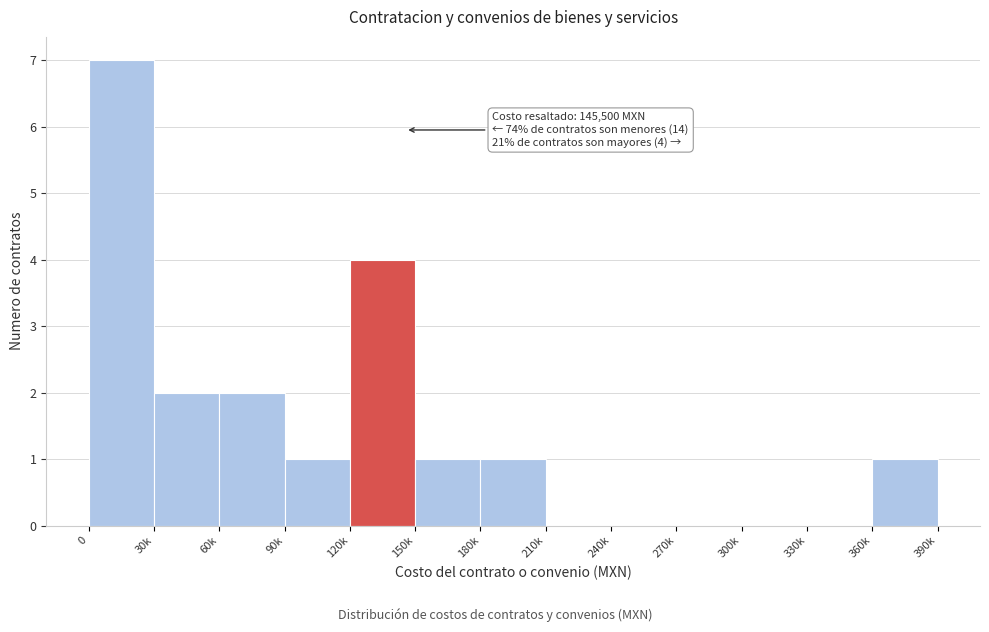

Reading left to right, extract all data points from this chart.

0=7	30k=2	60k=2	90k=1	120k=4	150k=1	180k=1	210k=0	240k=0	270k=0	300k=0	330k=0	360k=1